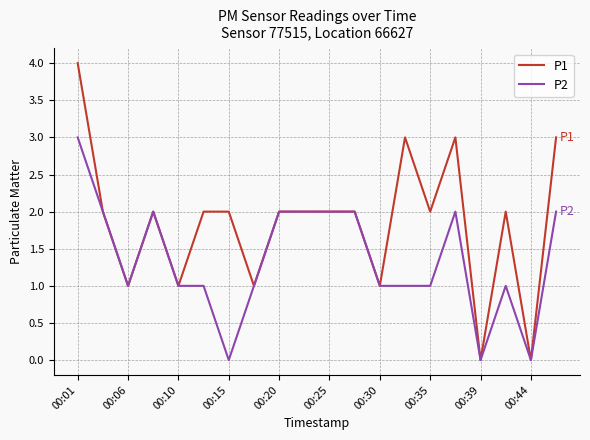

Which series has the largest total across all categories?

P1